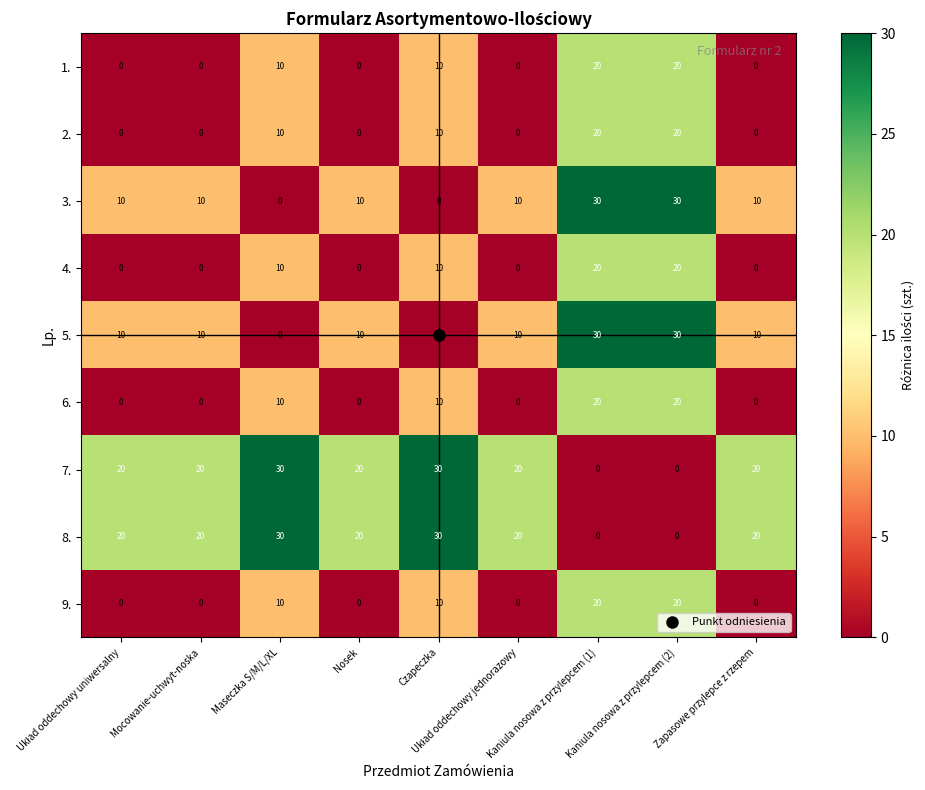

True or false: 2. has a value of 0 at Mocowanie-uchwyt-noska.

True